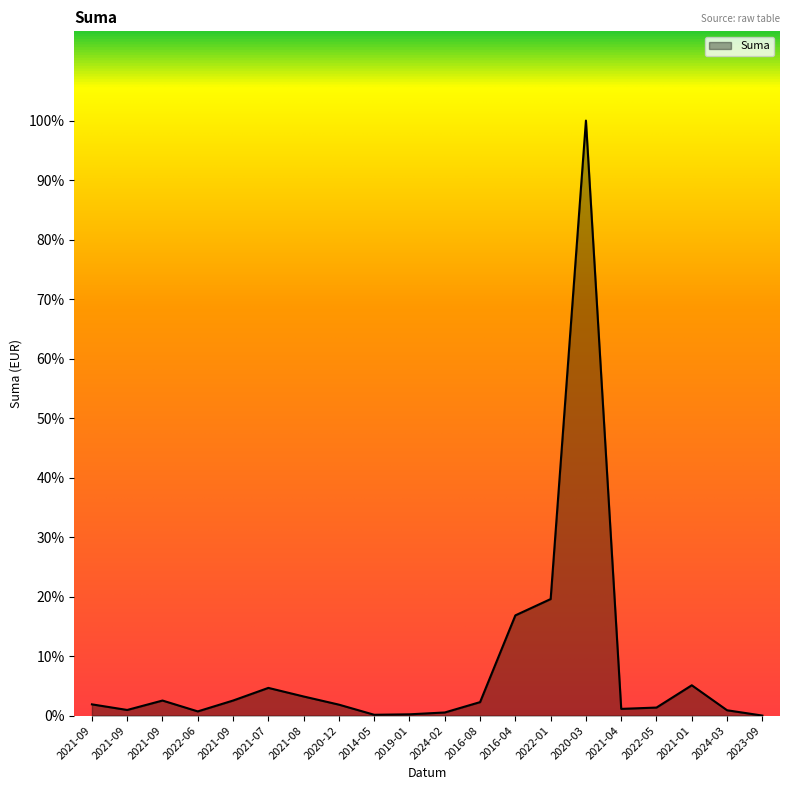

Does the chart display data point markers on the line(s)?

No